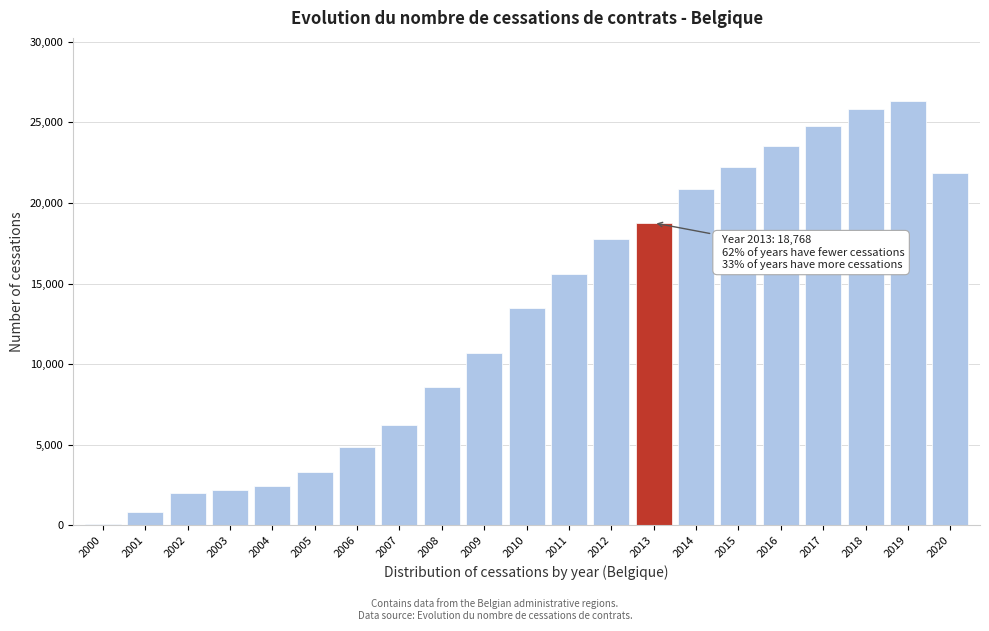

Reading left to right, transcribe all the data shown in this chart.

2000=111	2001=802	2002=2000	2003=2173	2004=2460	2005=3299	2006=4883	2007=6260	2008=8558	2009=10684	2010=13487	2011=15567	2012=17767	2013=18768	2014=20890	2015=22227	2016=23559	2017=24764	2018=25852	2019=26301	2020=21845